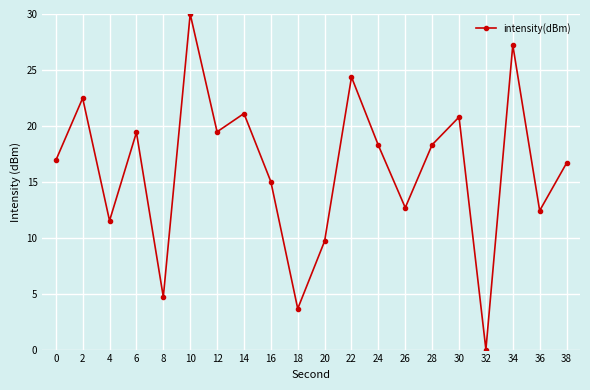

How many lines are shown in the chart?

1